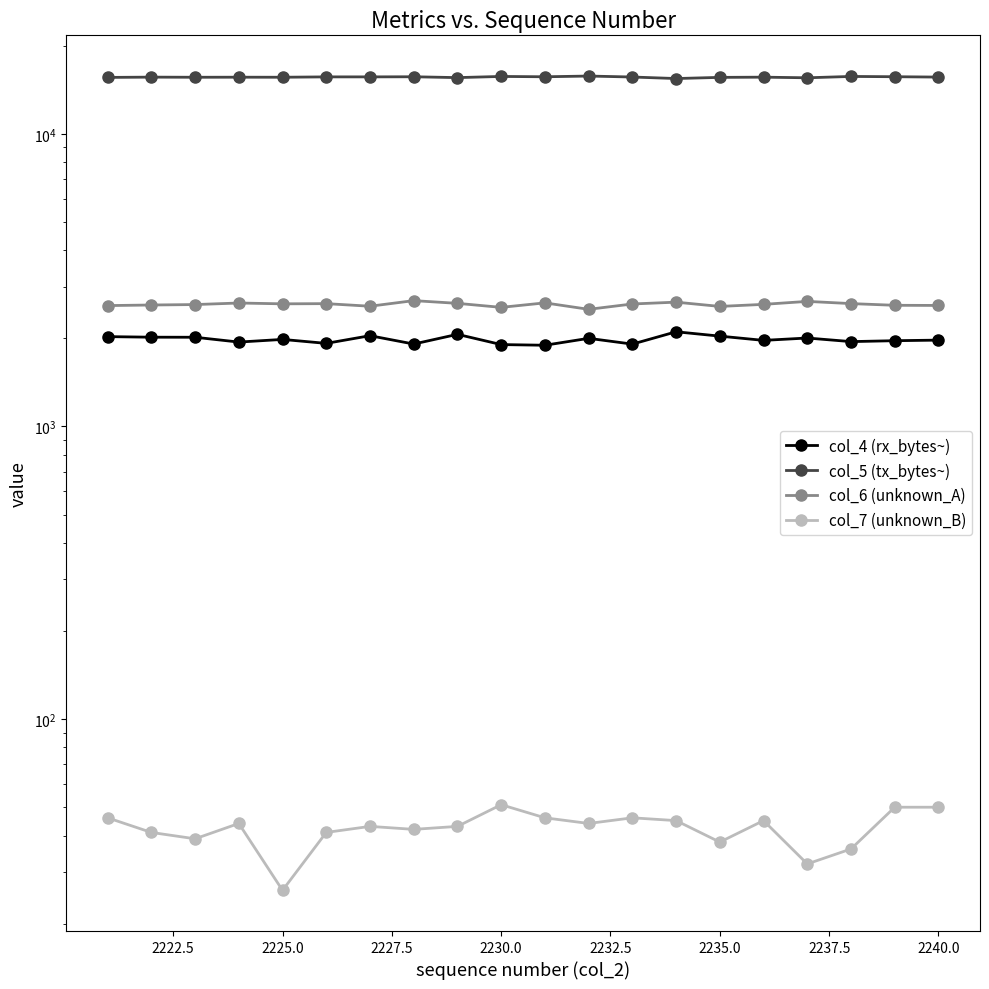

How many interior local valleys does the col_4 (rx_bytes~) series have?

7